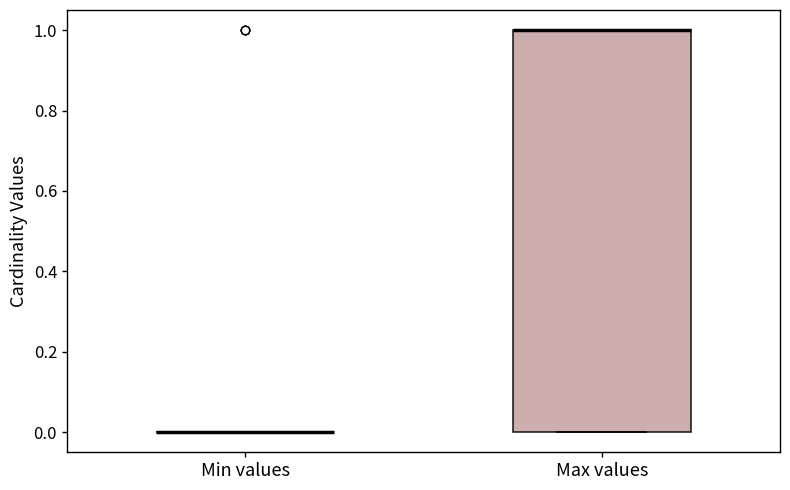

Where is the lower edge of the box for Max values on the y-axis? The values are not printed on the chart, so give them approximately, as read against the axis.

0